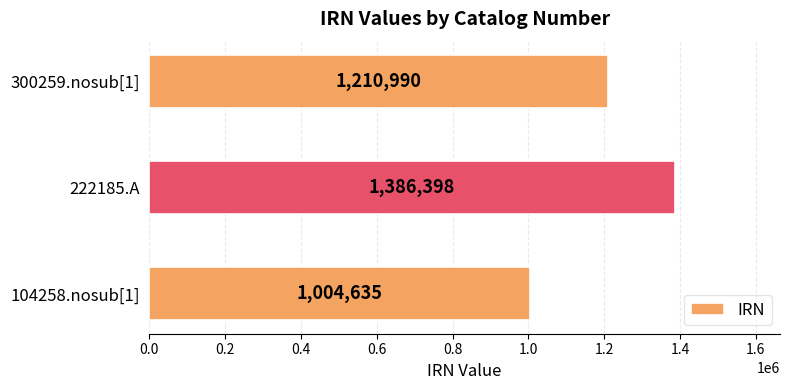

Does the chart contain any negative values?

No